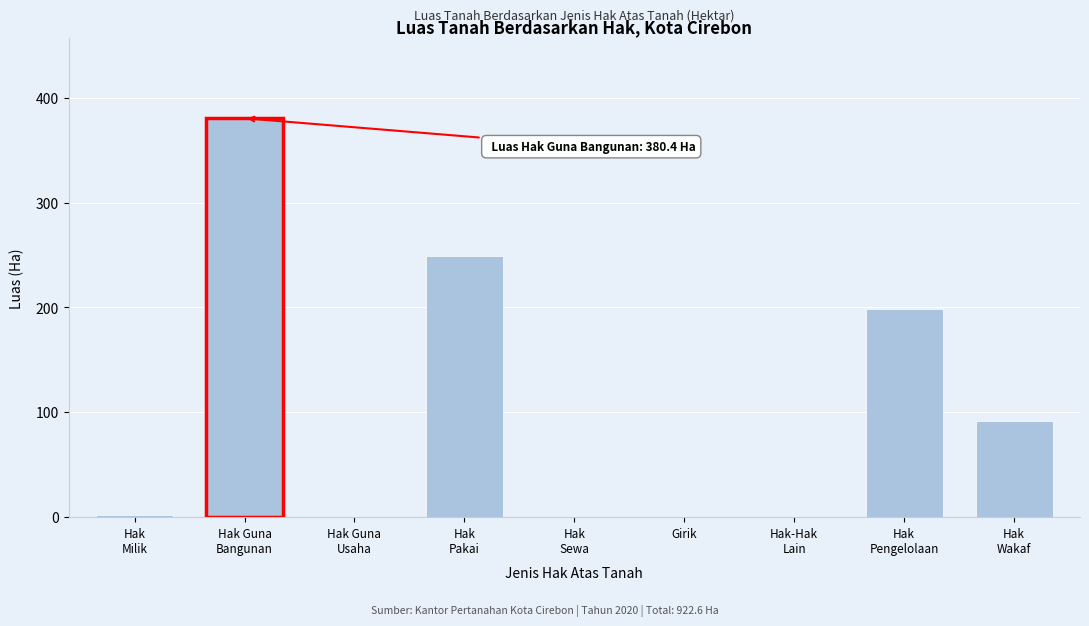

What is the greatest value displayed?

380.4